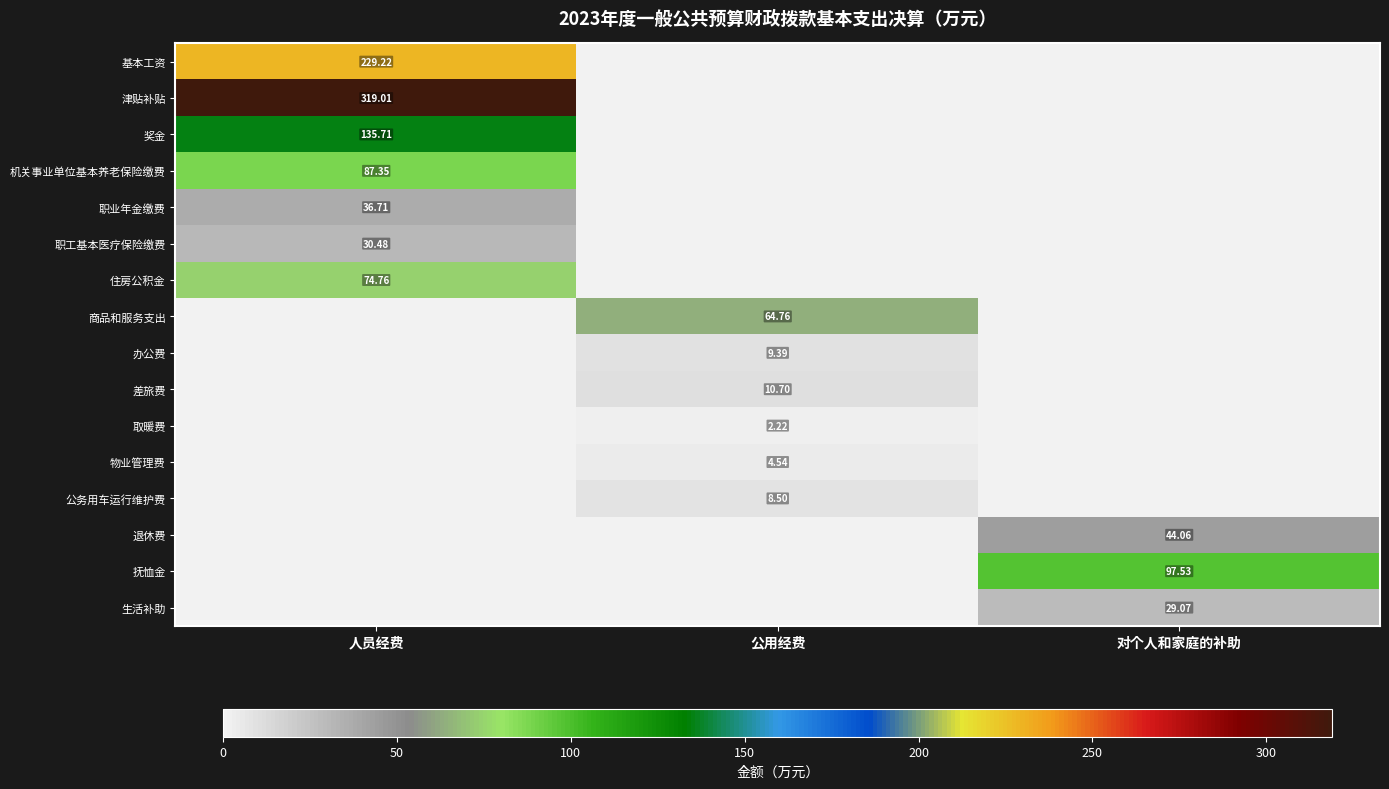

Is the value of 住房公积金 at 人员经费 greater than the value of 职工基本医疗保险缴费 at 人员经费?

Yes